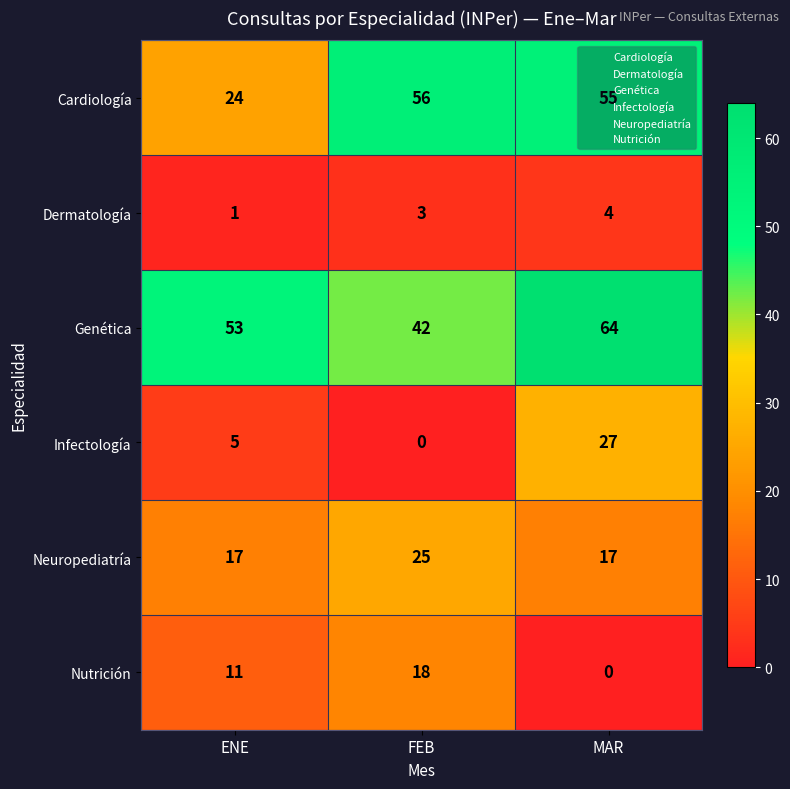

At which category does the chart reach its peak across all series?

MAR